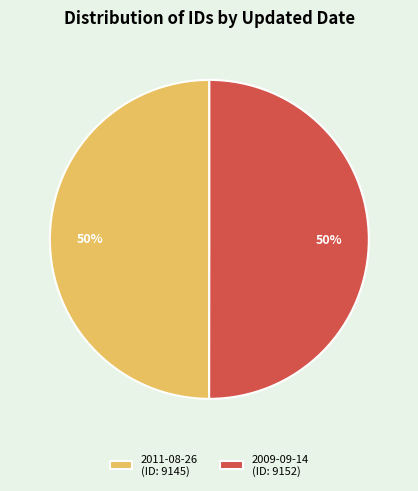

What percentage is the 2009-09-14 slice, to the nearest percent?

50%